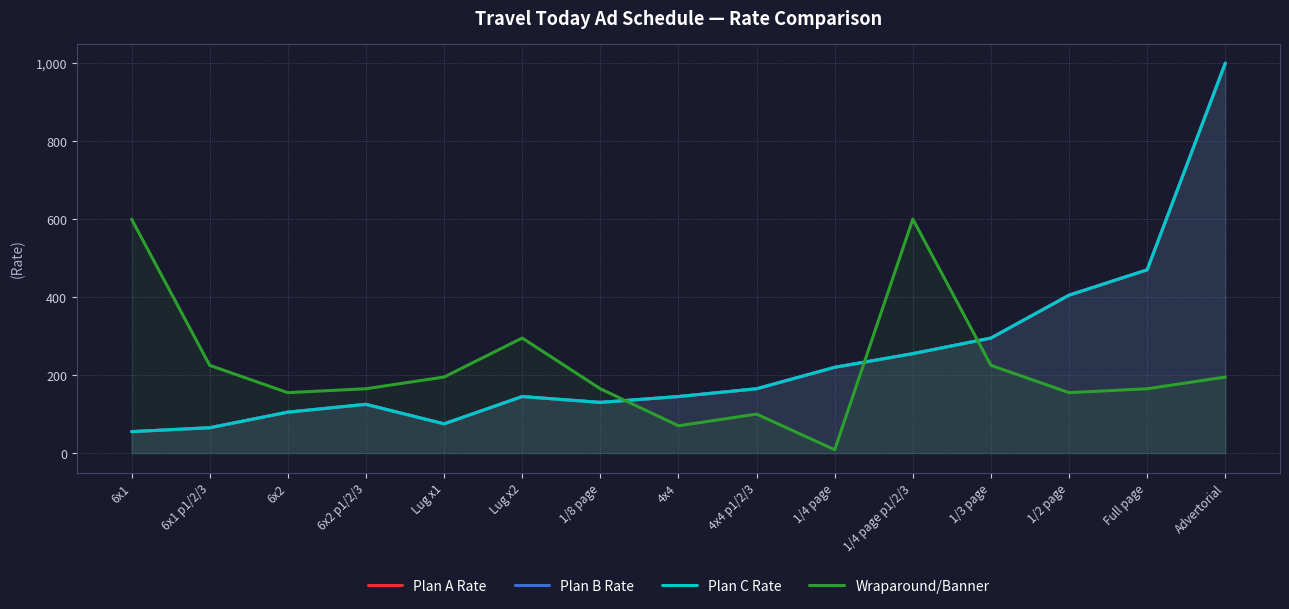

At which label is Plan C Rate closest to 527?

Full page